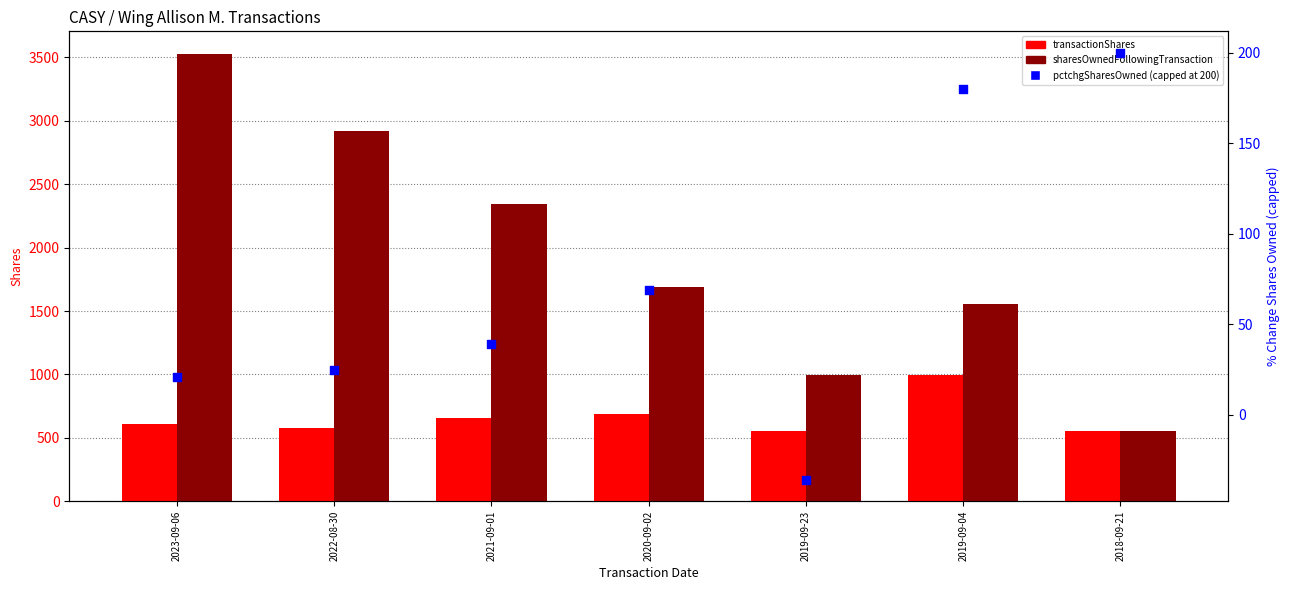

What is the total value across all series at 2021-09-01?

3035